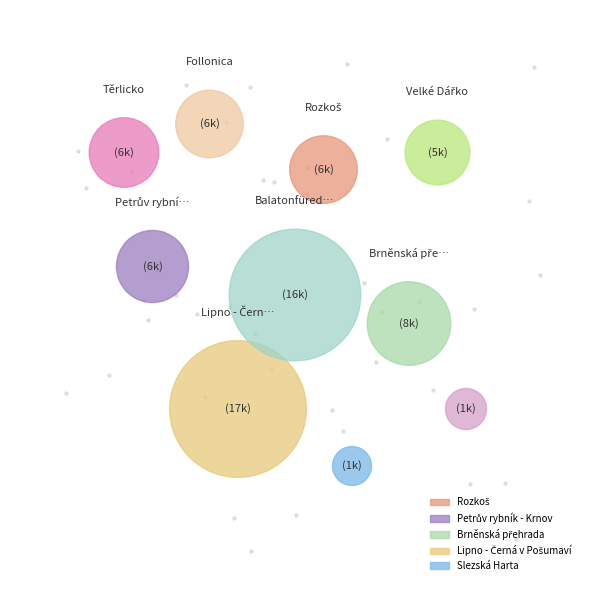

Combined, what portion of the pie is Nové Mlýny and Petrův rybník - Krnov?

10.4%